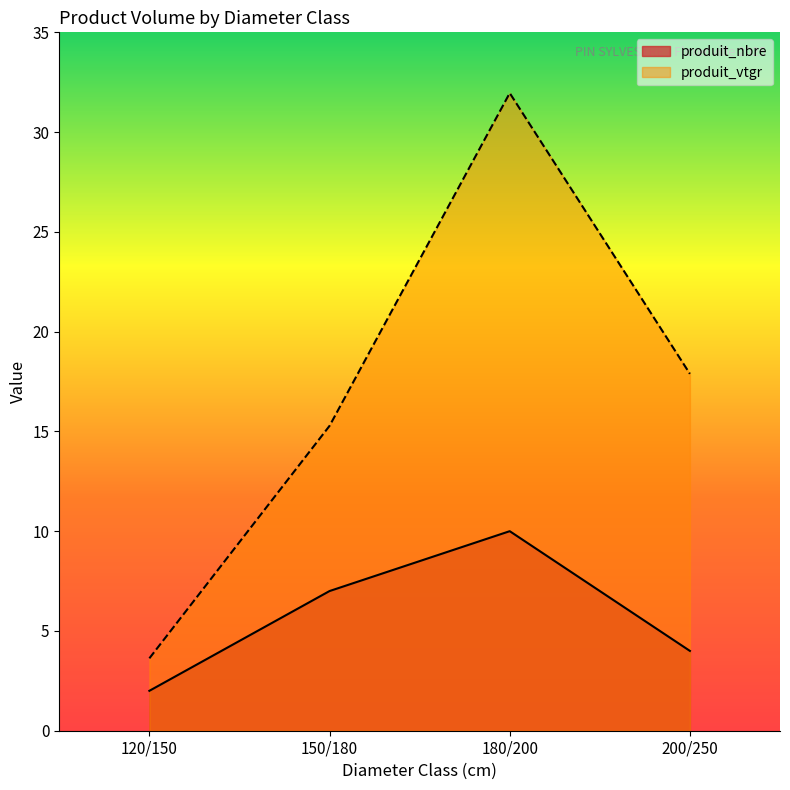

Reading left to right, extract all data points from this chart.

produit_nbre: 2.0	7.0	10.0	4.0
produit_vtgr: 3.6	15.3	32.0	17.9